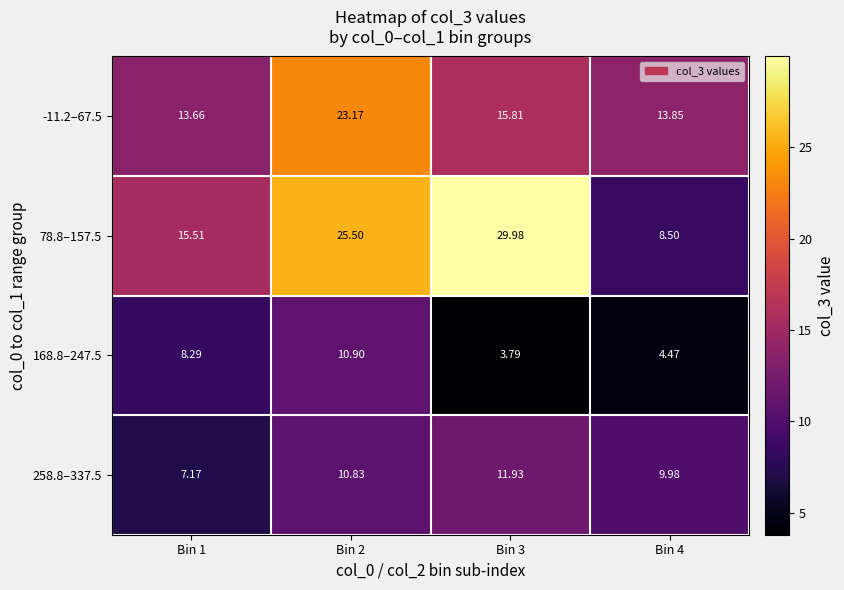

Is the value of 78.8–157.5 at Bin 4 greater than the value of 258.8–337.5 at Bin 3?

No